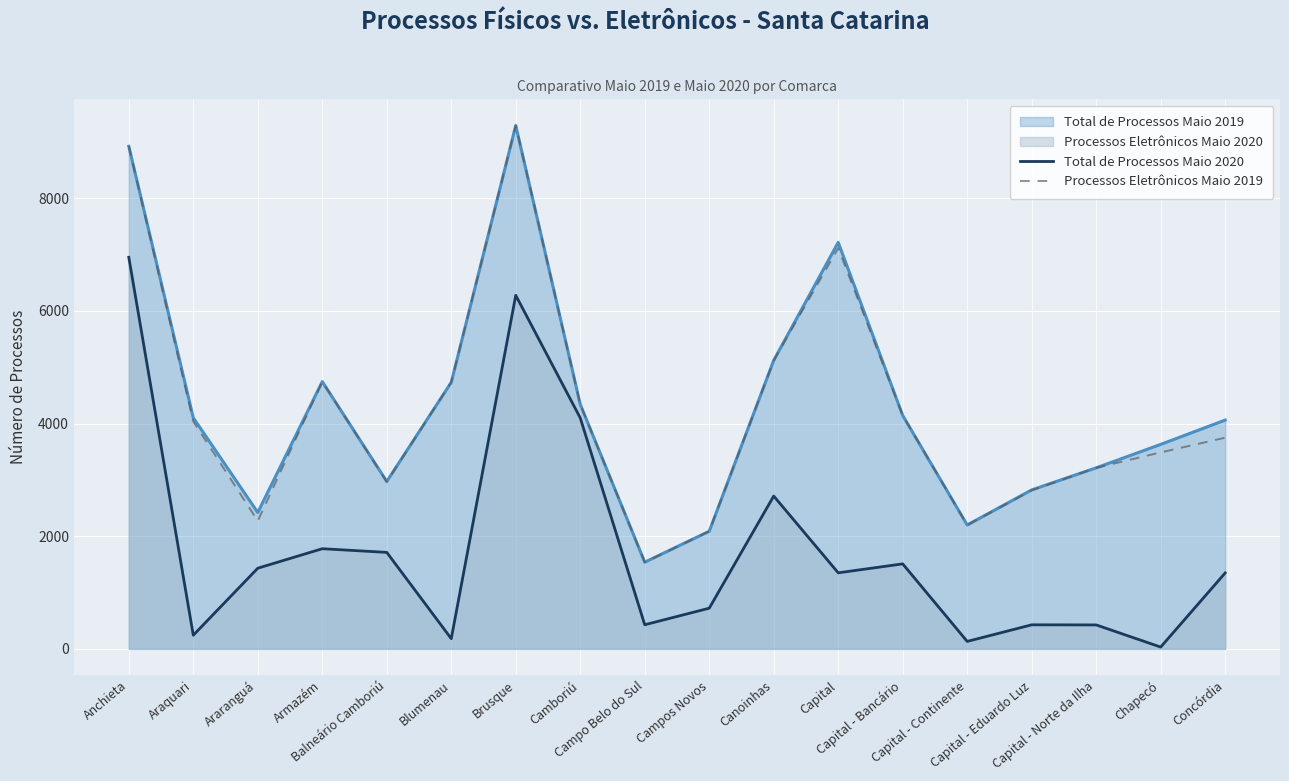

Reading left to right, what are all the values shown in this chart?

Total de Processos Maio 2020: 6952	242	1432	1778	1713	181	6277	4100	428	722	2713	1350	1509	132	427	425	32	1348
Processos Eletrônicos Maio 2019: 8923	4038	2272	4744	2967	4733	9292	4340	1538	2088	5121	7115	4144	2198	2815	3214	3488	3749